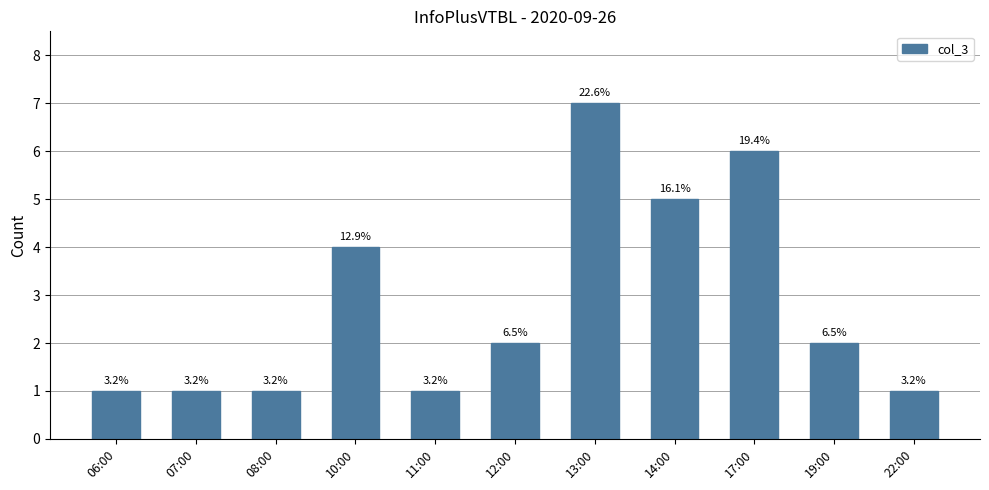

List the labels in order of value, smallest first.

06:00, 07:00, 08:00, 11:00, 22:00, 12:00, 19:00, 10:00, 14:00, 17:00, 13:00